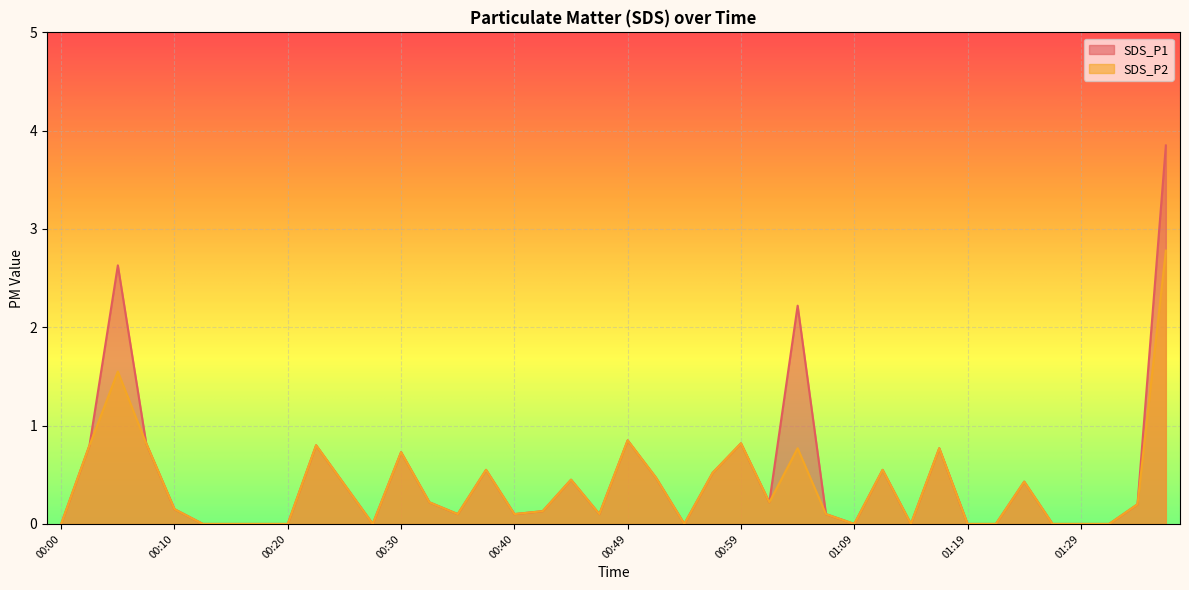

At 01:14, list the series in order from largest to smallest.

SDS_P1, SDS_P2